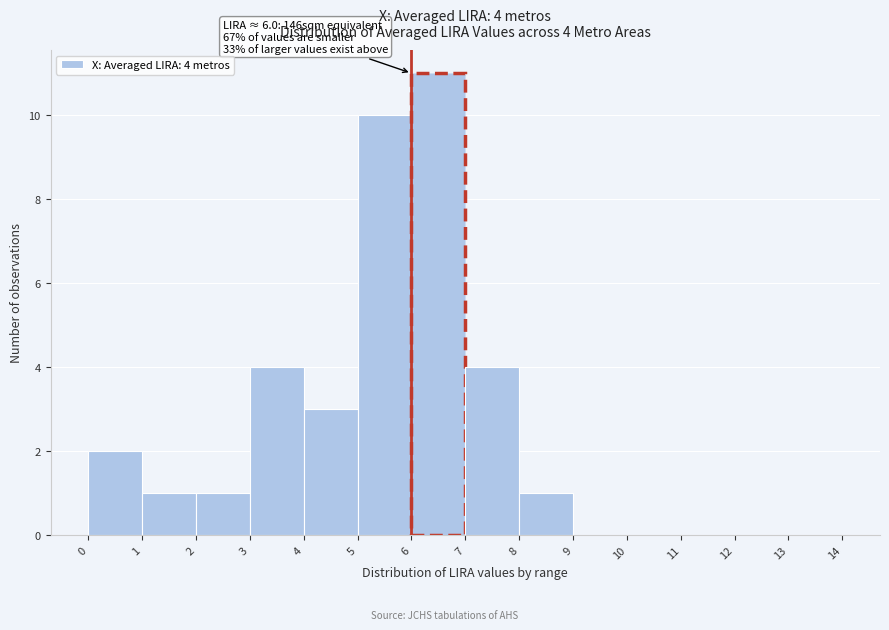

Which range on the x-axis has the tallest bar?

6 to 7